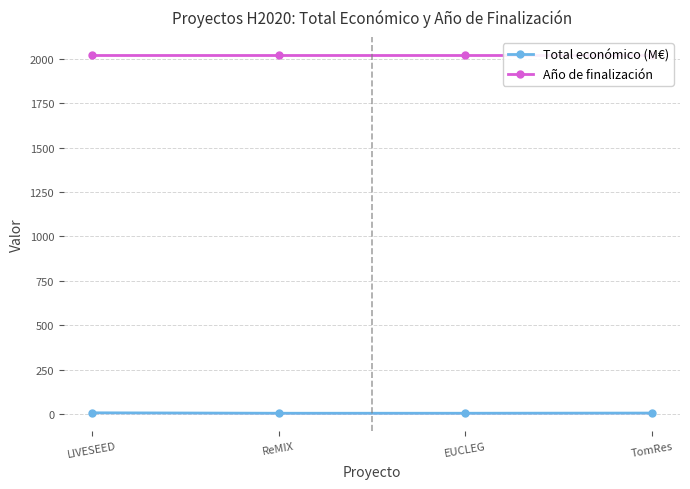

True or false: Año de finalización has more than 2 interior local peaks.

False